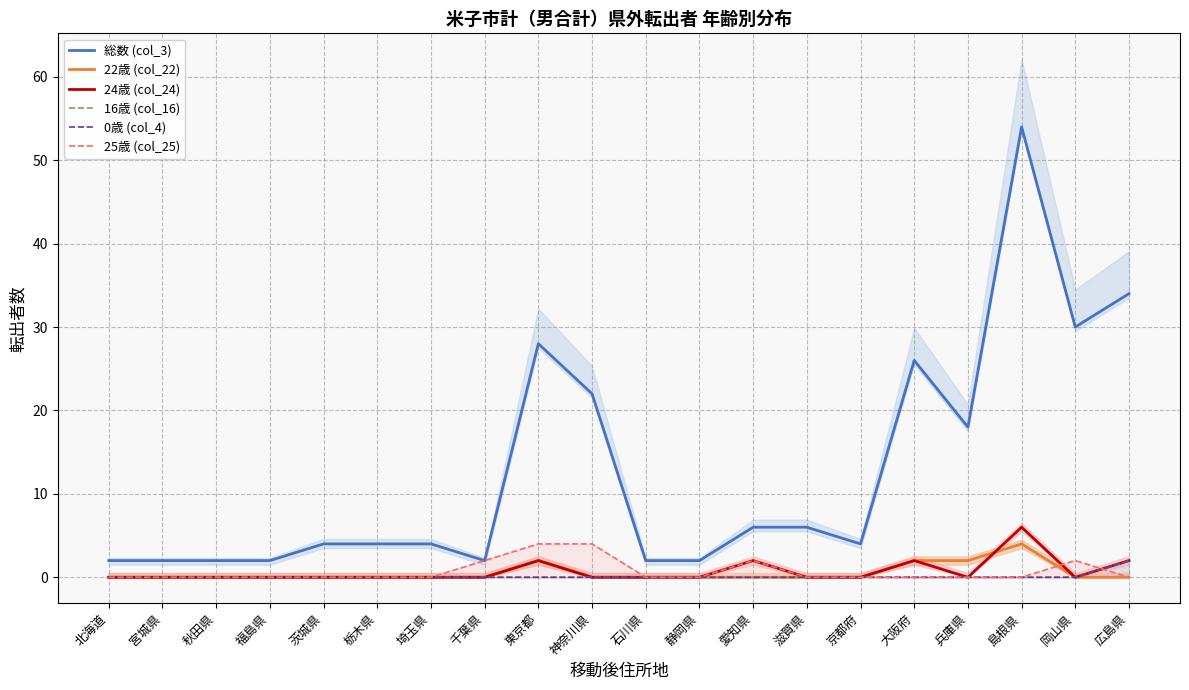

What is the label of the 1st point from the right?

広島県